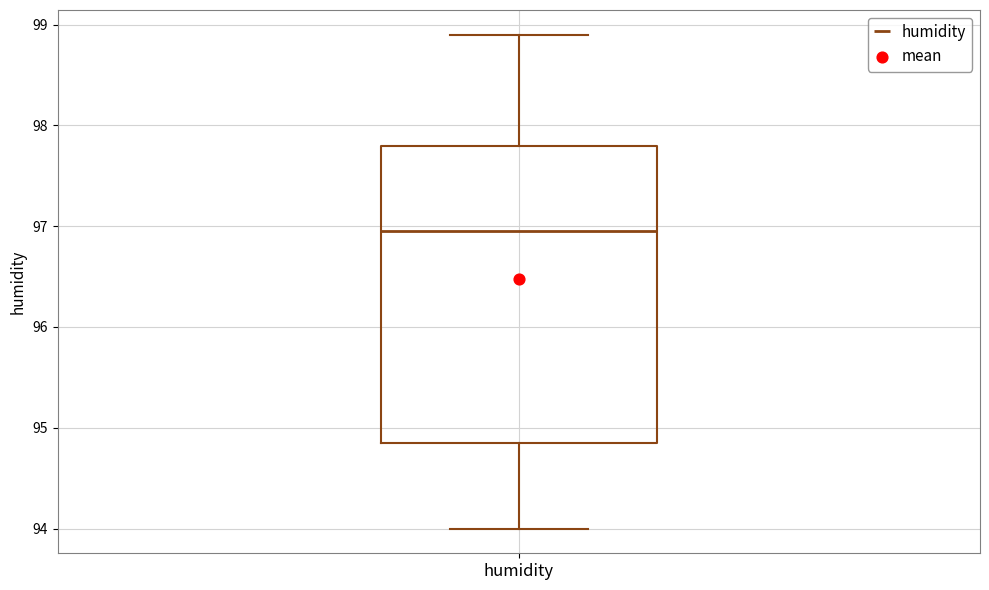

Transcribe this box plot: give where the median line is, the range the box spans, and where the two whiskers end, as read against the y-axis. The values are not printed on the chart, so give them approximately, as read against the axis.

median 97.0, box 94.9 to 97.8, whiskers 94.0 to 98.9